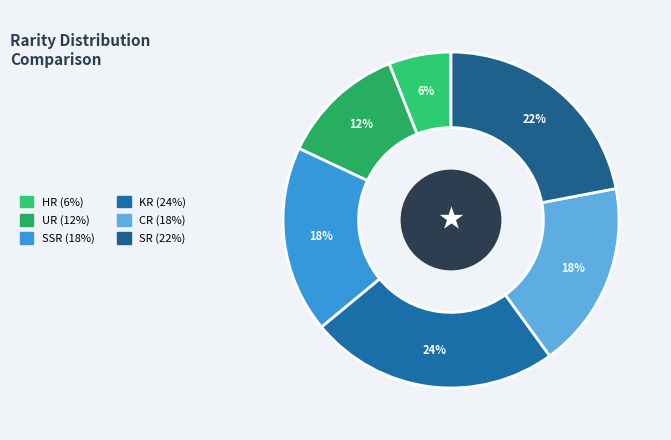

Which slice is the smallest?

HR